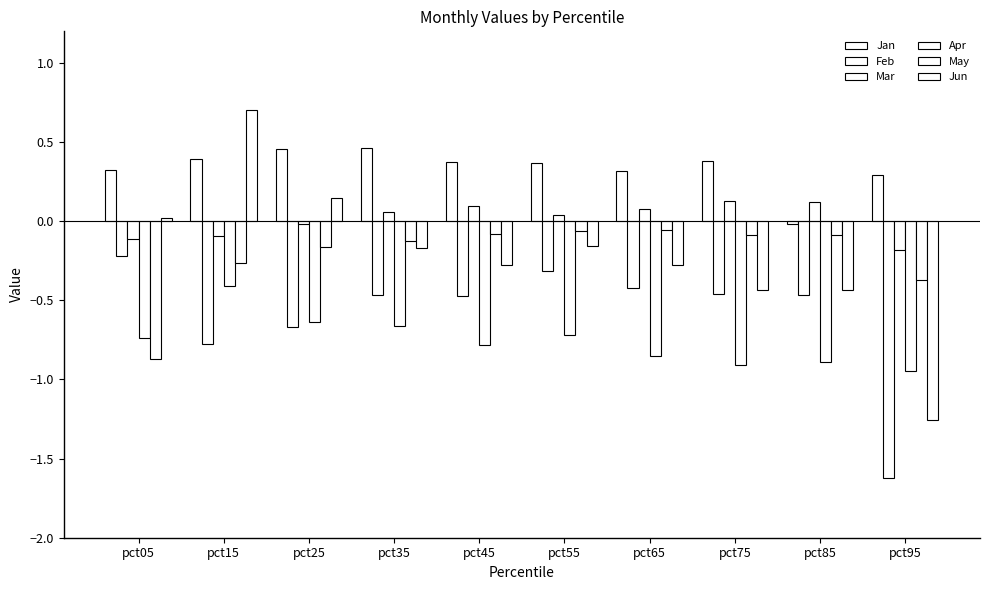

How many series are shown in this chart?

6